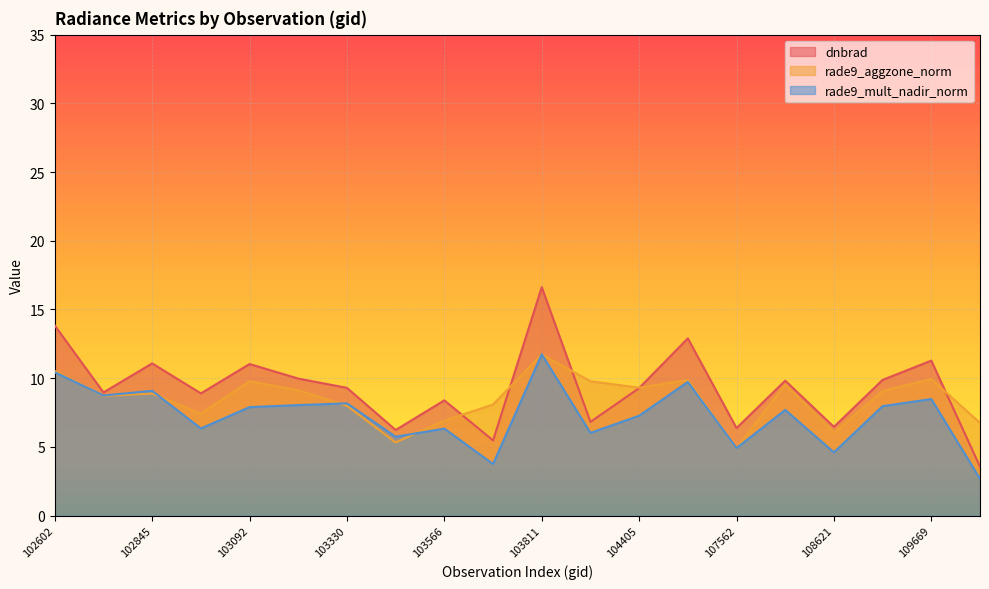

Reading left to right, transcribe all the data shown in this chart.

dnbrad: 102602=13.8	102724=9.0	102845=11.1	102964=8.9	103092=11.0	103211=10.0	103330=9.3	103448=6.2	103566=8.4	103694=5.5	103811=16.6	104397=6.8	104405=9.3	104522=12.9	107562=6.4	107923=9.8	108621=6.5	108974=9.9	109669=11.3	115555=3.6
rade9_aggzone_norm: 102602=10.5	102724=8.7	102845=8.9	102964=7.4	103092=9.8	103211=9.1	103330=8.0	103448=5.3	103566=6.9	103694=8.1	103811=11.7	104397=9.8	104405=9.3	104522=9.9	107562=4.9	107923=9.5	108621=6.0	108974=9.1	109669=9.9	115555=6.7
rade9_mult_nadir_norm: 102602=10.4	102724=8.7	102845=9.1	102964=6.3	103092=7.9	103211=8.0	103330=8.2	103448=5.7	103566=6.3	103694=3.8	103811=11.7	104397=6.0	104405=7.3	104522=9.7	107562=4.9	107923=7.7	108621=4.6	108974=8.0	109669=8.5	115555=2.7